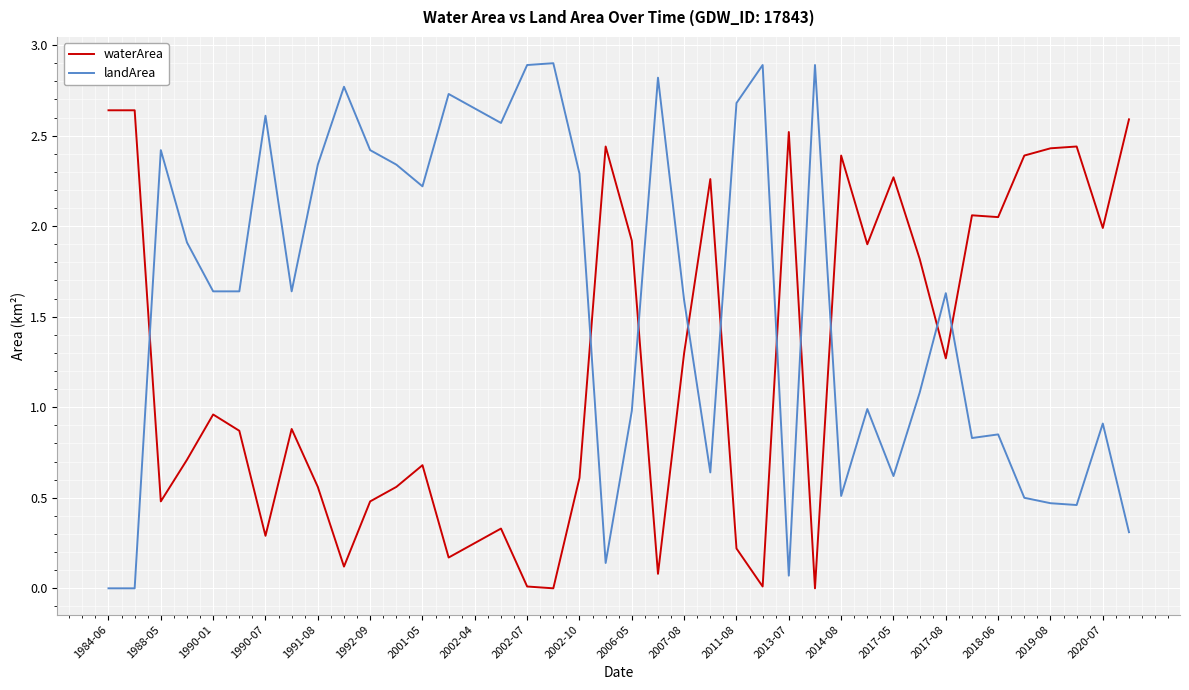

Which series has the largest total across all categories?

landArea